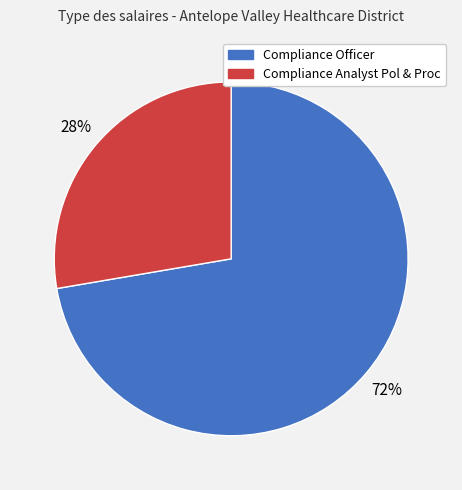

Do Compliance Analyst Pol & Proc and Compliance Officer together represent more than half of the pie?

Yes